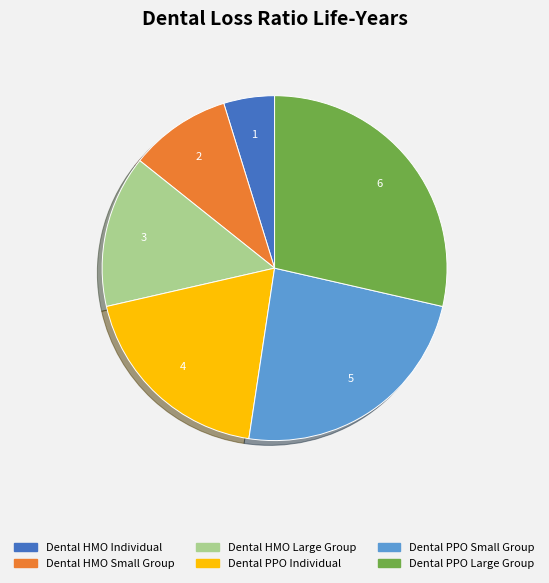

What is the largest slice in the pie chart?

Dental PPO Large Group